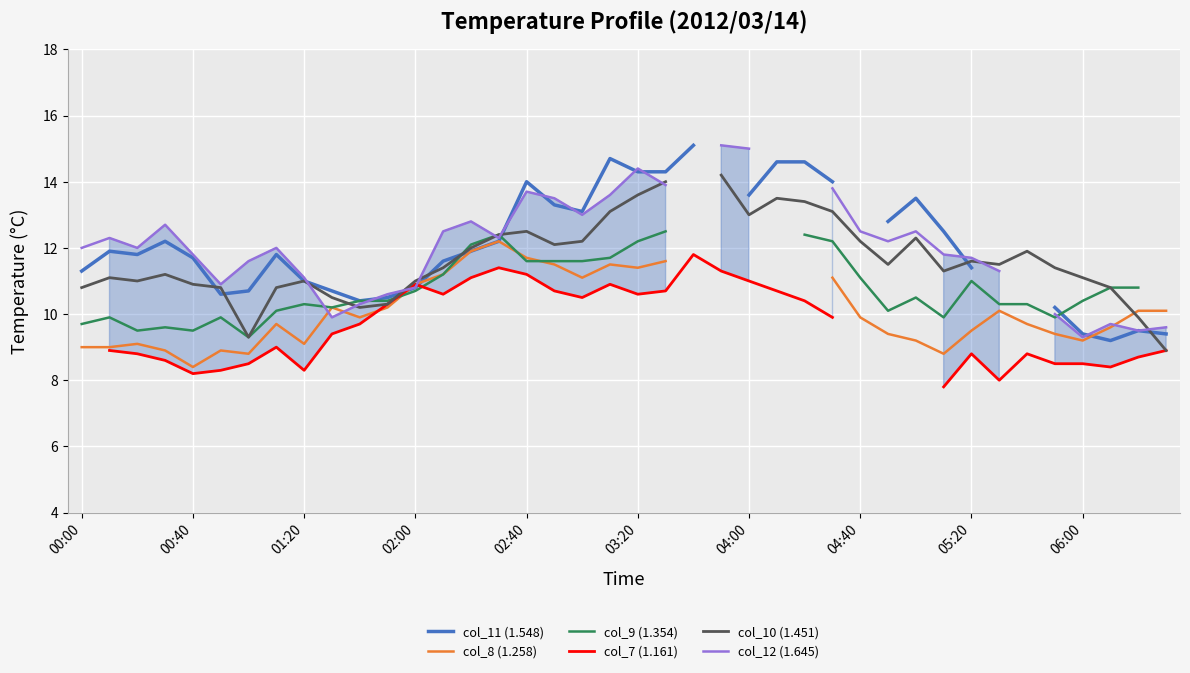

The col_10 (1.451) series shows 22.0 at 30. True or false?

False